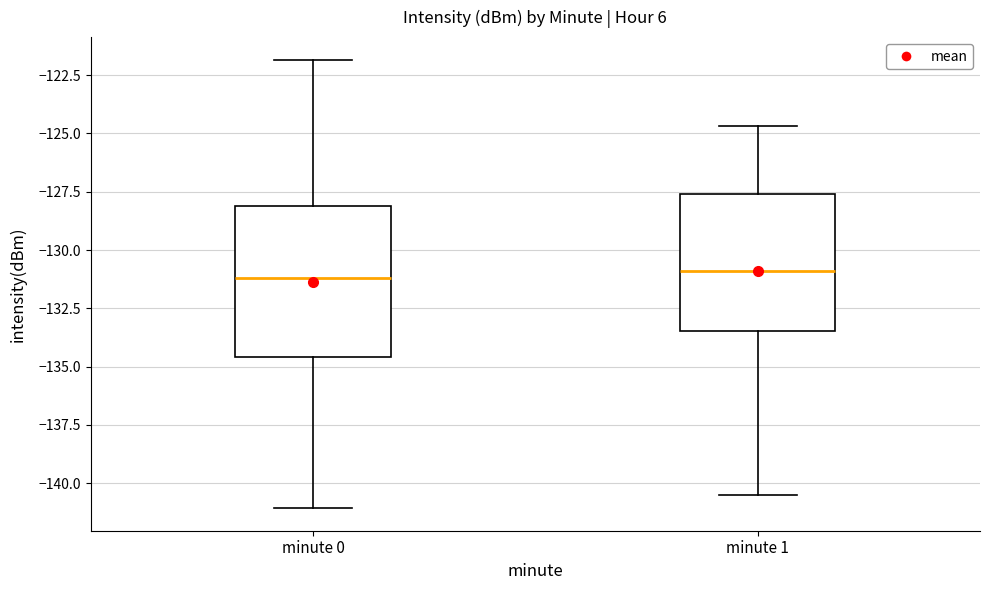

Reading left to right, transcribe this box plot: for each box, give where its median line is, the range the box spans, and where its two whiskers end, as read against the y-axis. The values are not printed on the chart, so give them approximately, as read against the axis.

minute 0: median -131.0, box -134.5 to -128.0, whiskers -141.0 to -122.0
minute 1: median -131.0, box -133.5 to -127.5, whiskers -140.5 to -124.5